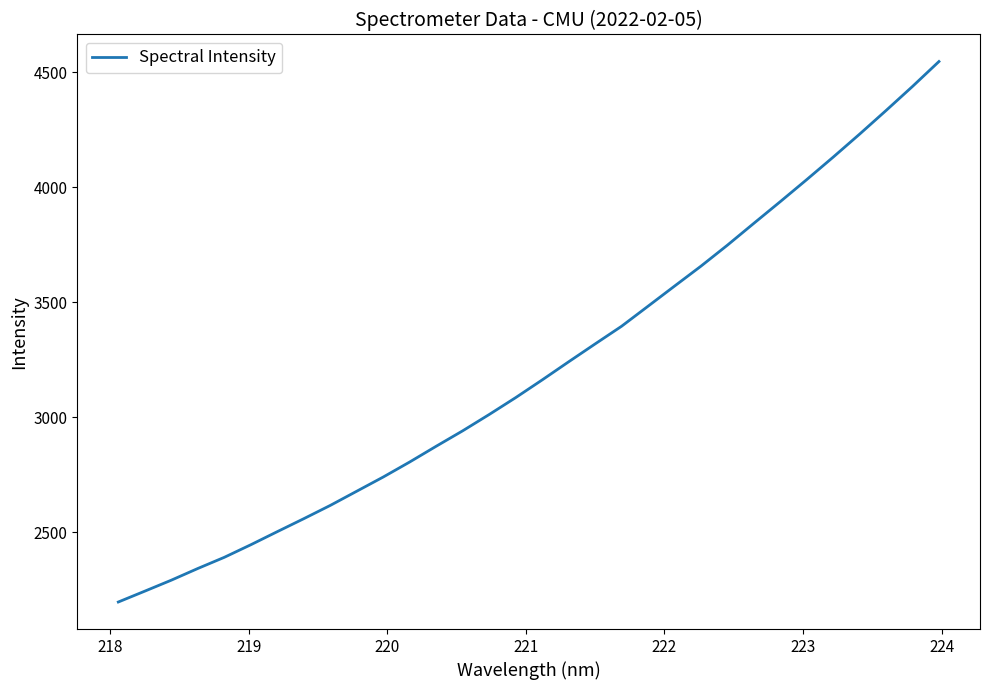

How many values exceed 3163?

16